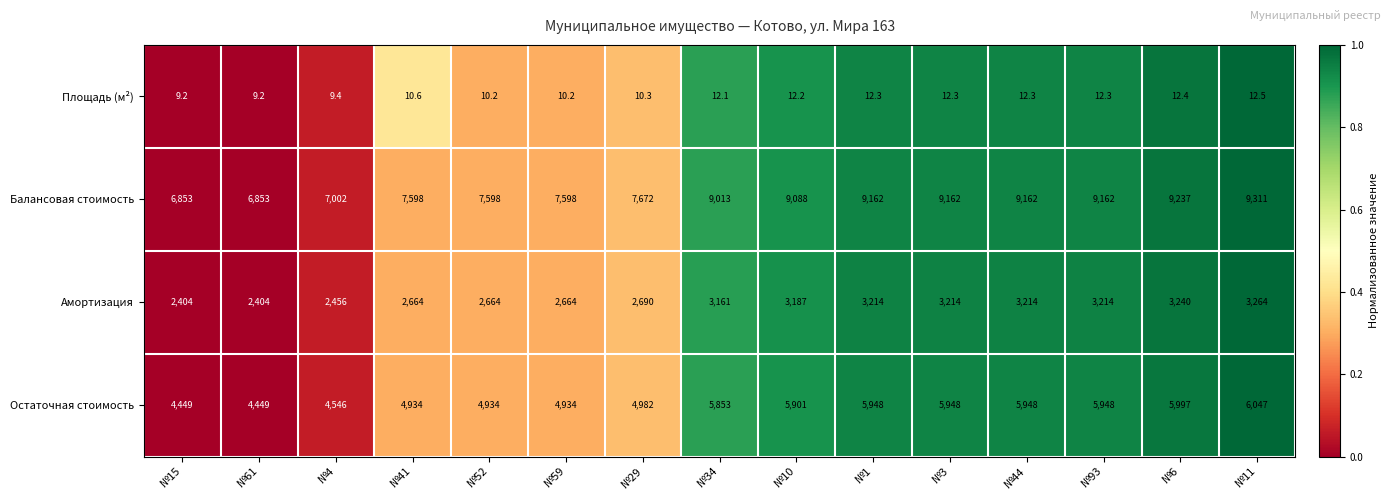

Rank the series by their maximum value, from highest to lowest.

Балансовая стоимость, Остаточная стоимость, Амортизация, Площадь (м²)